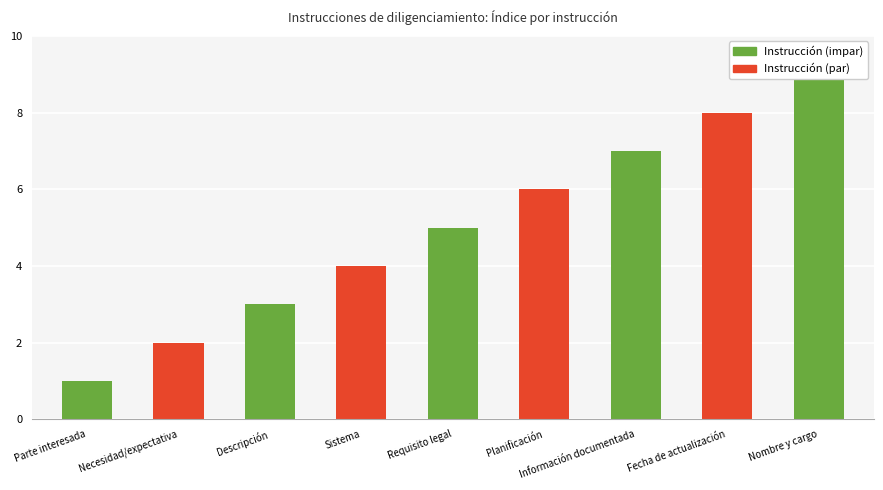

Reading left to right, extract all data points from this chart.

1	2	3	4	5	6	7	8	9